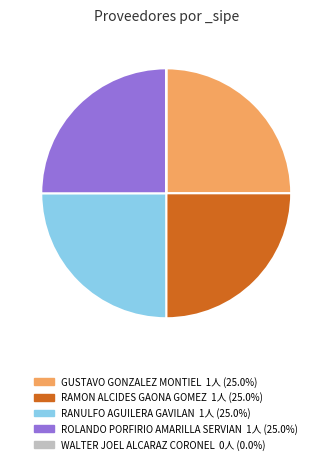

Approximately how many times larger is the value at RANULFO AGUILERA GAVILAN compared to RAMON ALCIDES GAONA GOMEZ?

1.0